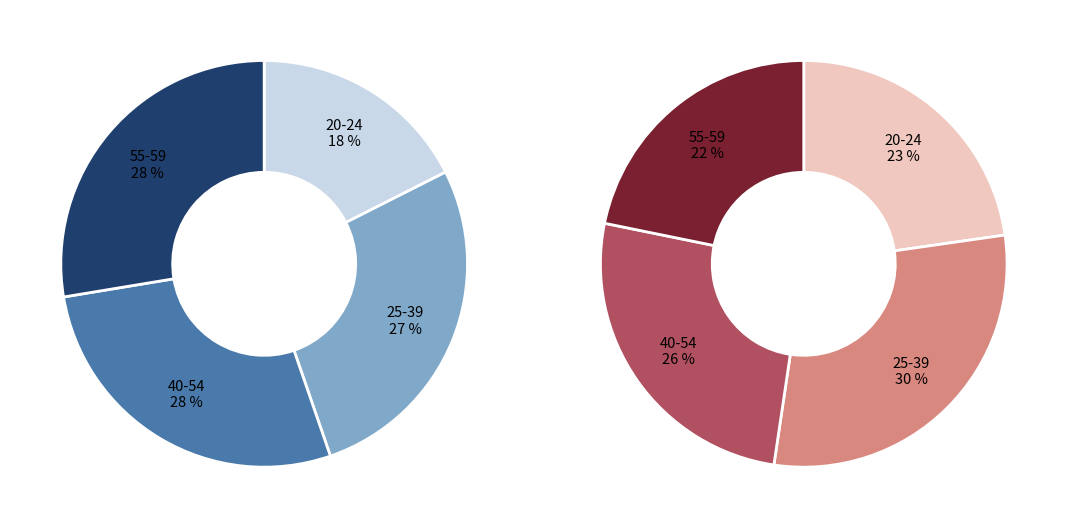

Is 55-64-jährig the majority of the pie?

No